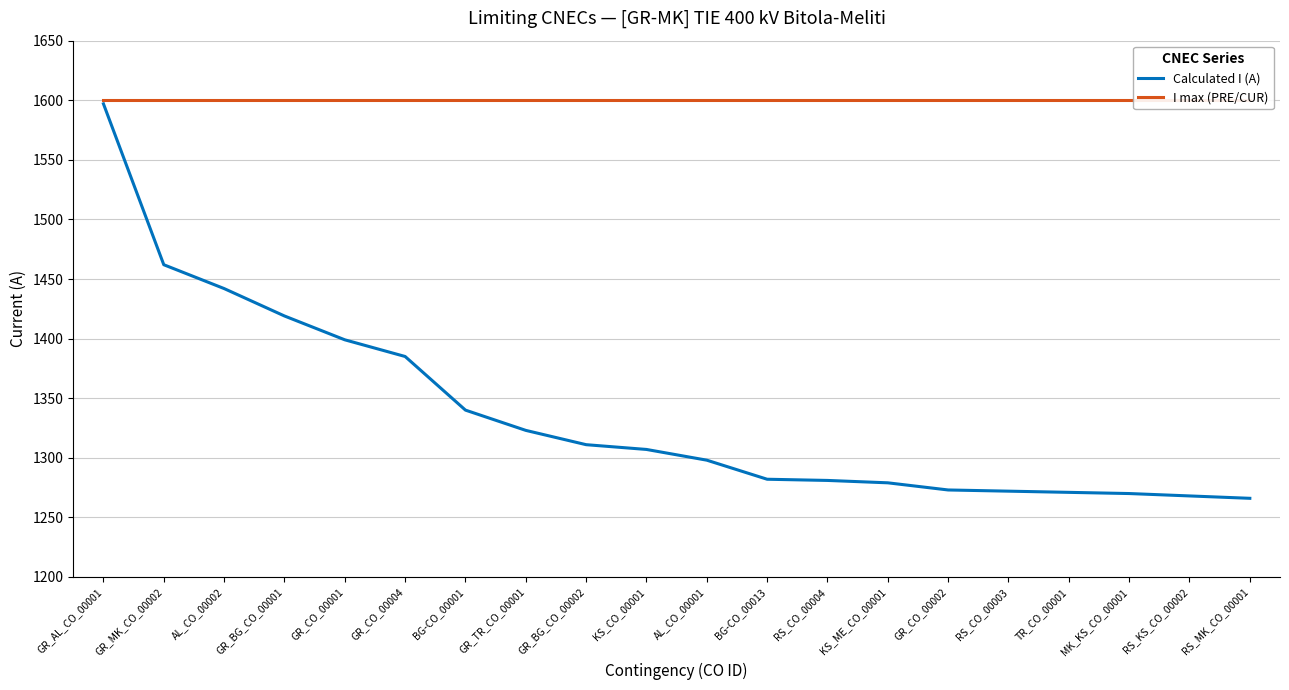

Which series has the widest spread of values?

Calculated I (A)